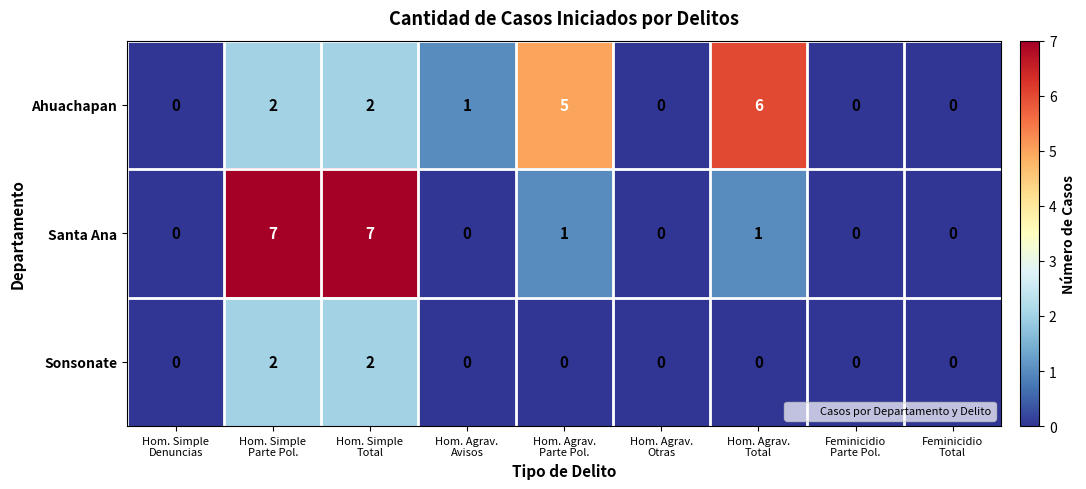

What is the difference between the highest and lowest values at Hom. Simple
Parte Pol.?

5